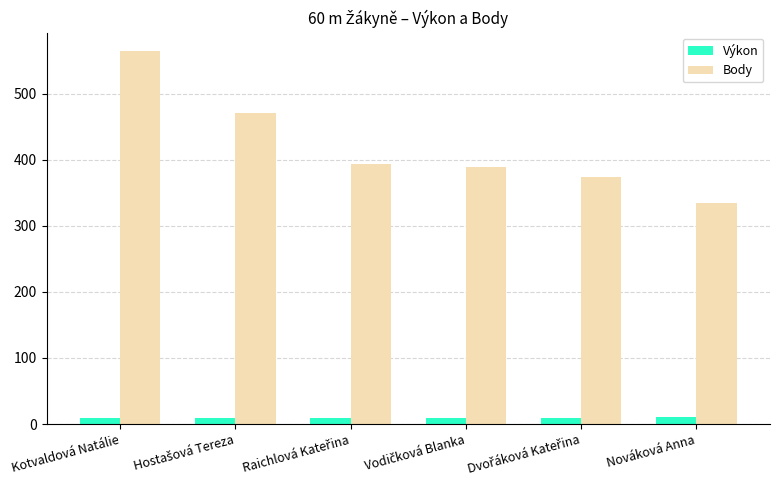

True or false: Body has a value of 334.0 at Nováková Anna.

True